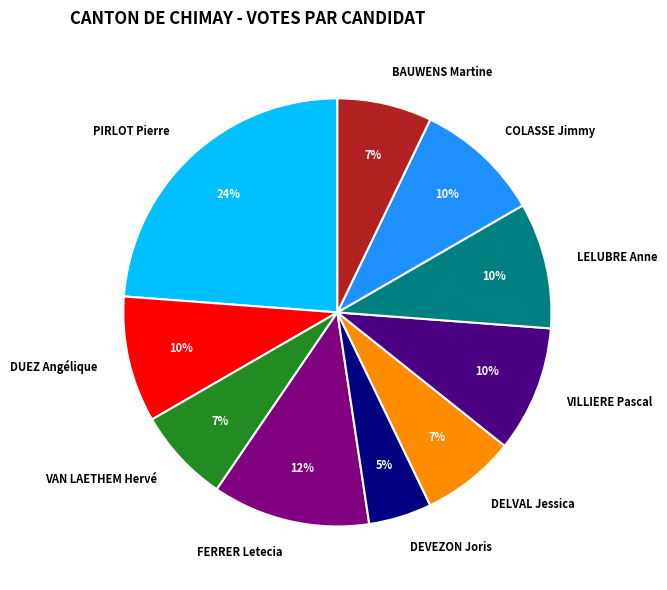

To the nearest percent, what is the difference between the largest and smallest slice percentages?

19%